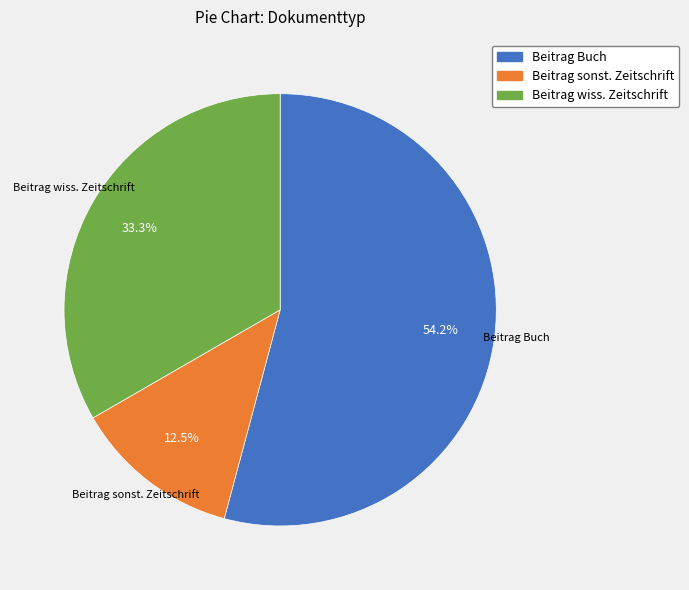

To the nearest percent, what is the difference between the largest and smallest slice percentages?

42%